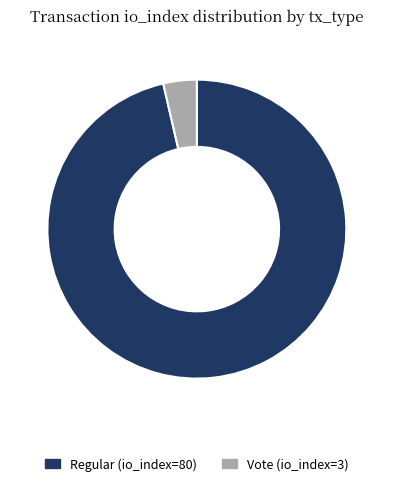

Rank the categories by value from highest to lowest.

Regular (io_index=80), Vote (io_index=3)